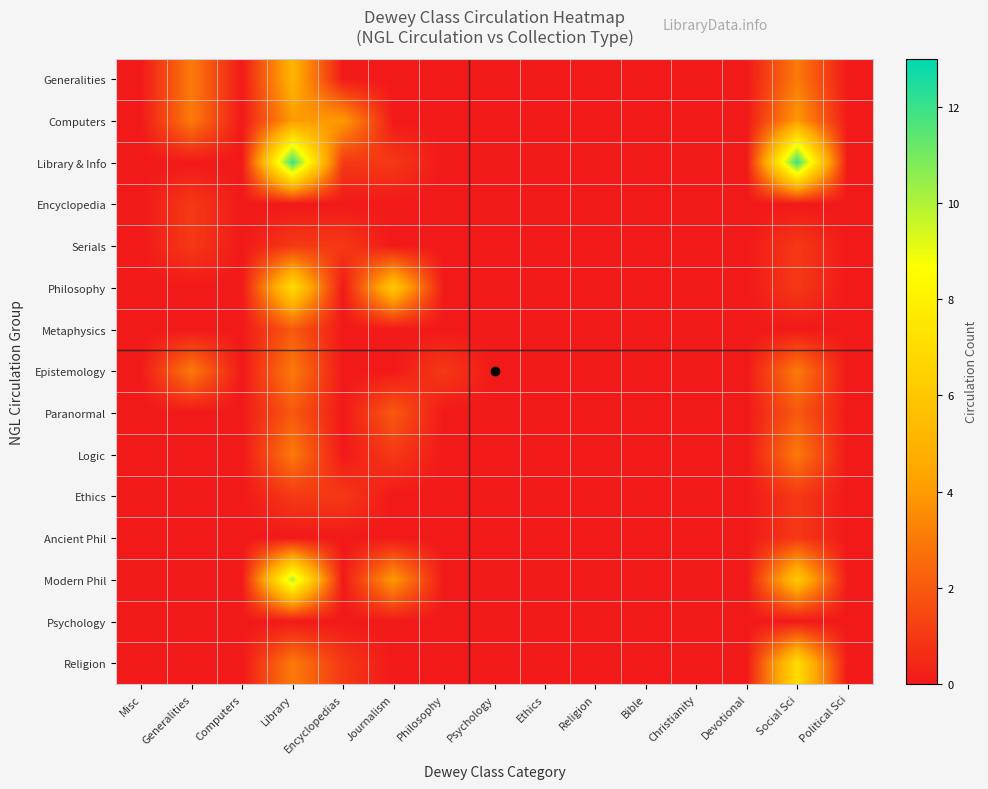

What is the spread (max minus min) of values at Encyclopedias?

4